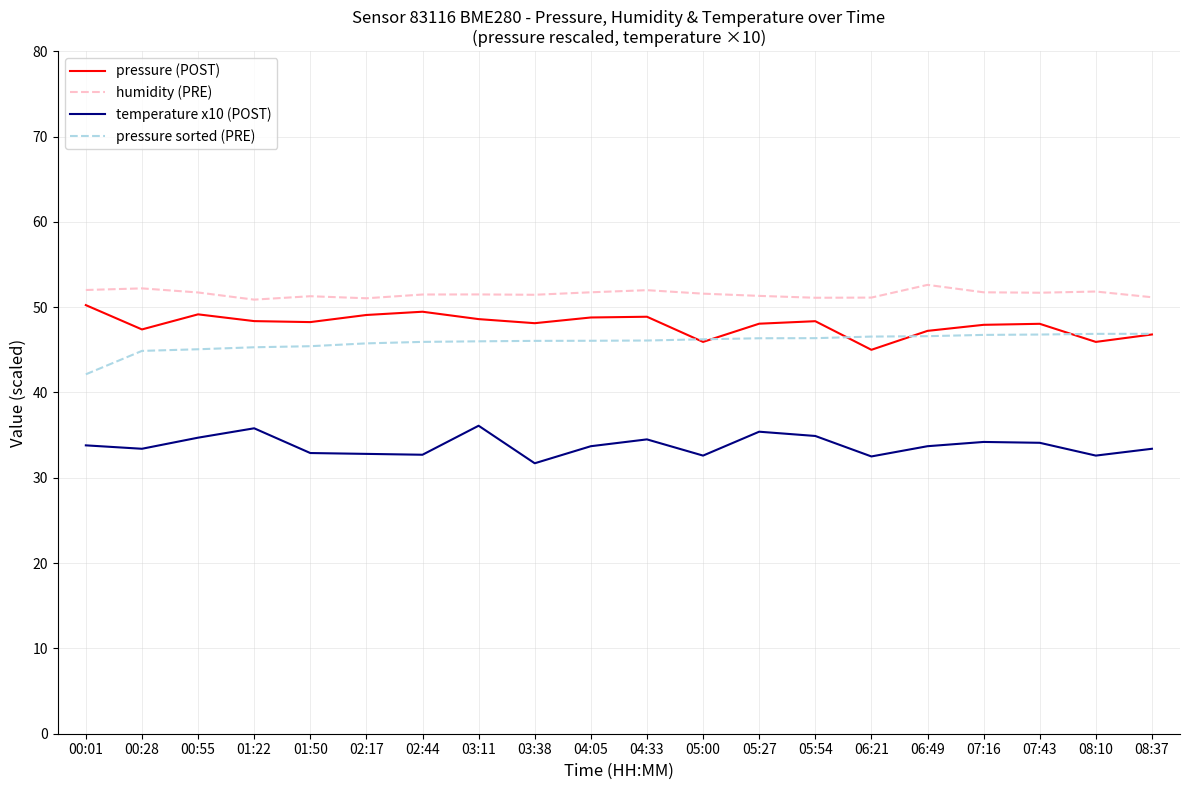

What position from the right is 05:27?

8